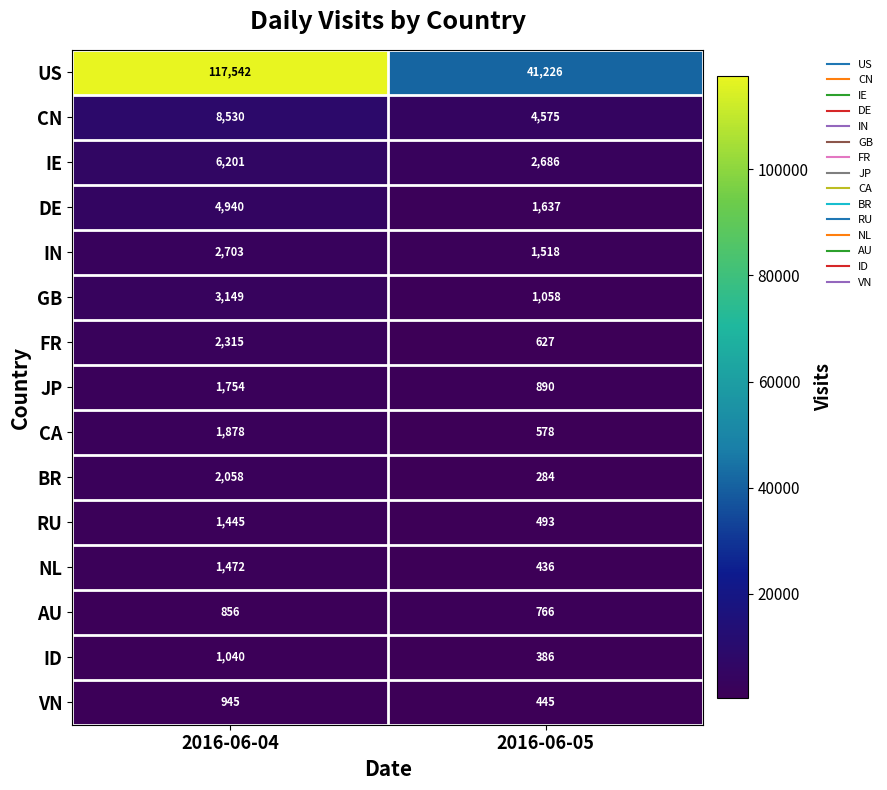

What is the total value across all series at 2016-06-04?

156828